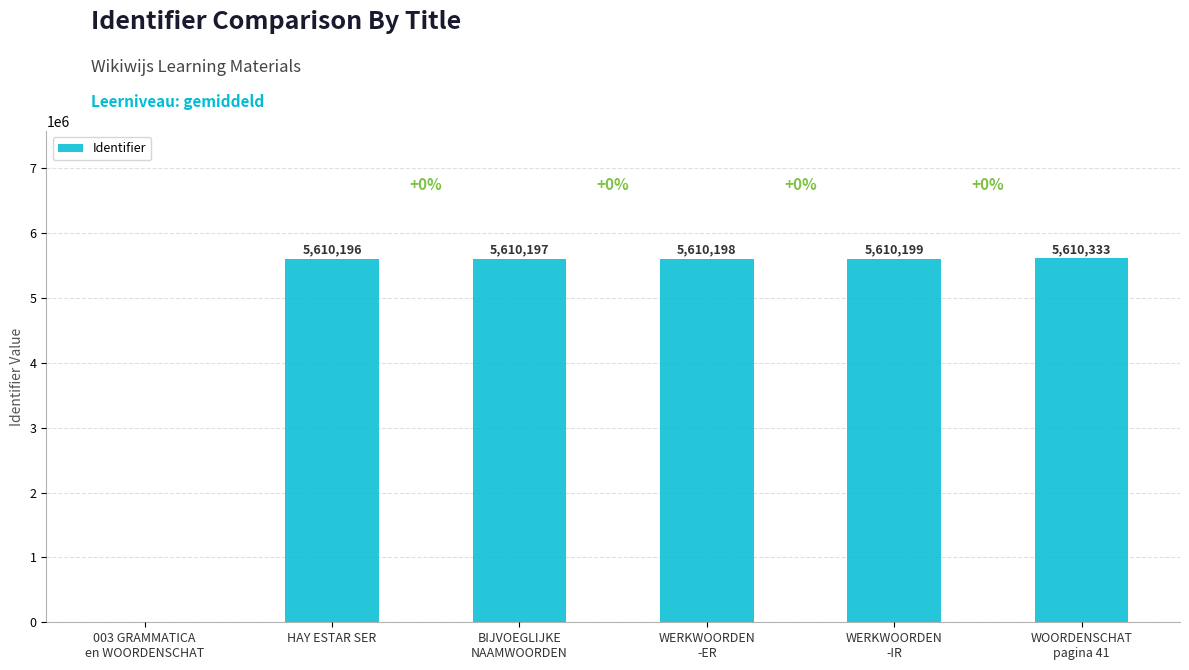

Reading right to left, list all the values displayed in this chart.

5610333	5610199	5610198	5610197	5610196	0